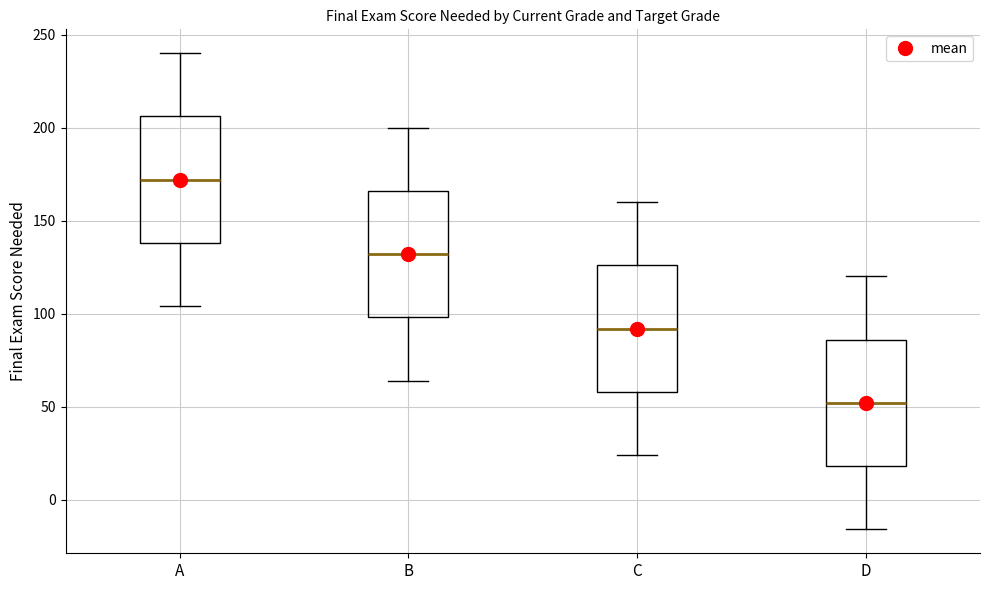

Reading left to right, transcribe this box plot: for each box, give where its median line is, the range the box spans, and where its two whiskers end, as read against the y-axis. The values are not printed on the chart, so give them approximately, as read against the axis.

A: median 170, box 140 to 205, whiskers 105 to 240
B: median 130, box 100 to 165, whiskers 65 to 200
C: median 90, box 60 to 125, whiskers 25 to 160
D: median 50, box 20 to 85, whiskers -15 to 120